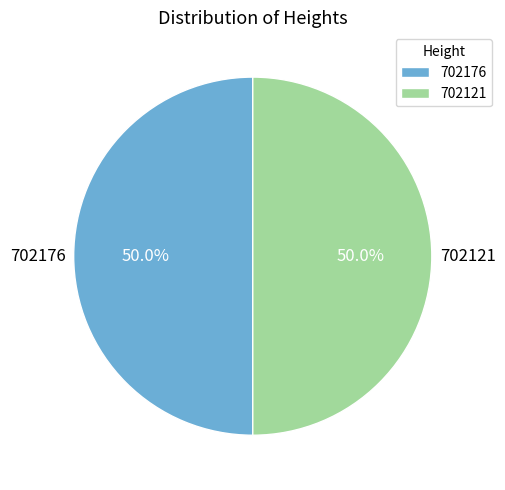

True or false: 702176 accounts for 56% of the total.

False